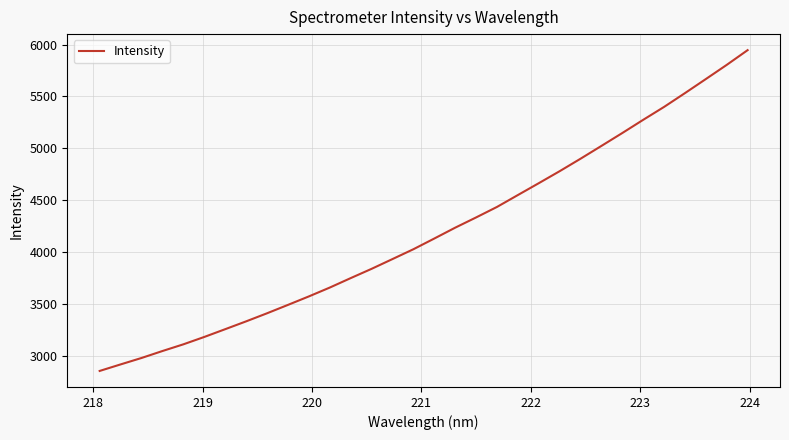

True or false: the data has more than 1 interior local peaks.

False